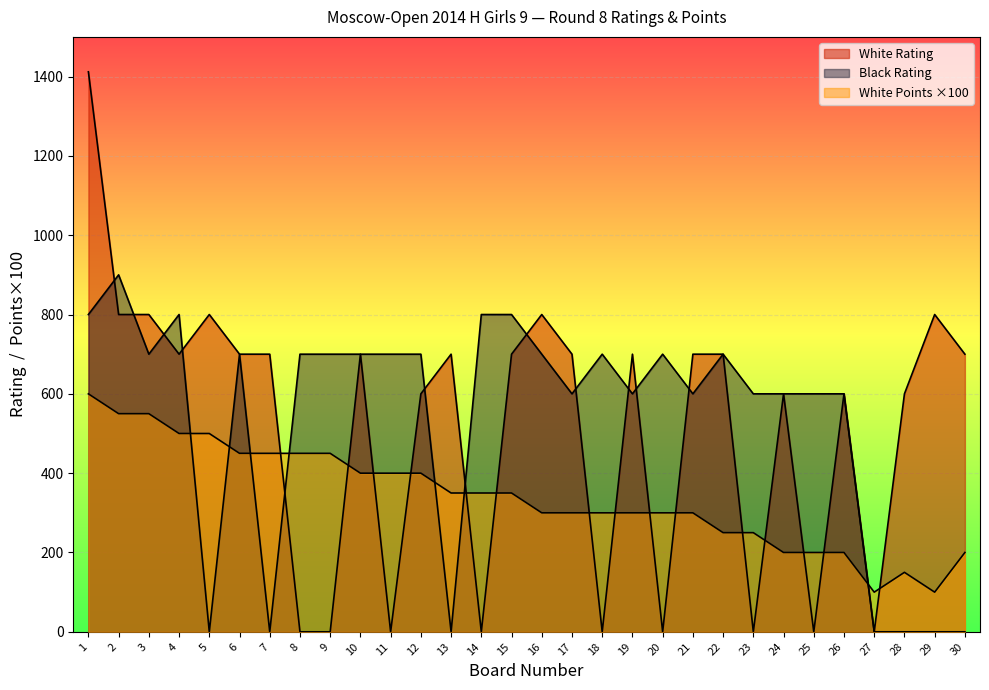

Reading left to right, transcribe all the data shown in this chart.

White Rating: 1412	800	800	700	800	700	700	0	0	700	0	600	700	0	700	800	700	0	700	0	700	700	0	600	0	600	0	600	800	700
Black Rating: 800	900	700	800	0	700	0	700	700	700	700	700	0	800	800	700	600	700	600	700	600	700	600	600	600	600	0	0	0	0
White Points: 600	550	550	500	500	450	450	450	450	400	400	400	350	350	350	300	300	300	300	300	300	250	250	200	200	200	100	150	100	200